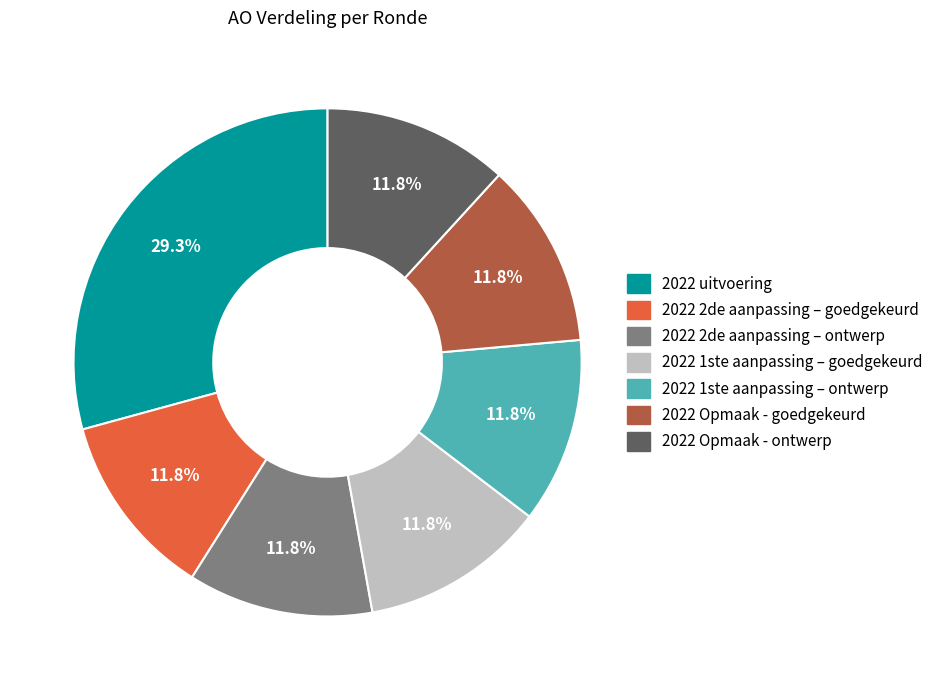

Approximately how many times larger is the value at 2022 2de aanpassing – ontwerp compared to 2022 Opmaak - ontwerp?

1.0